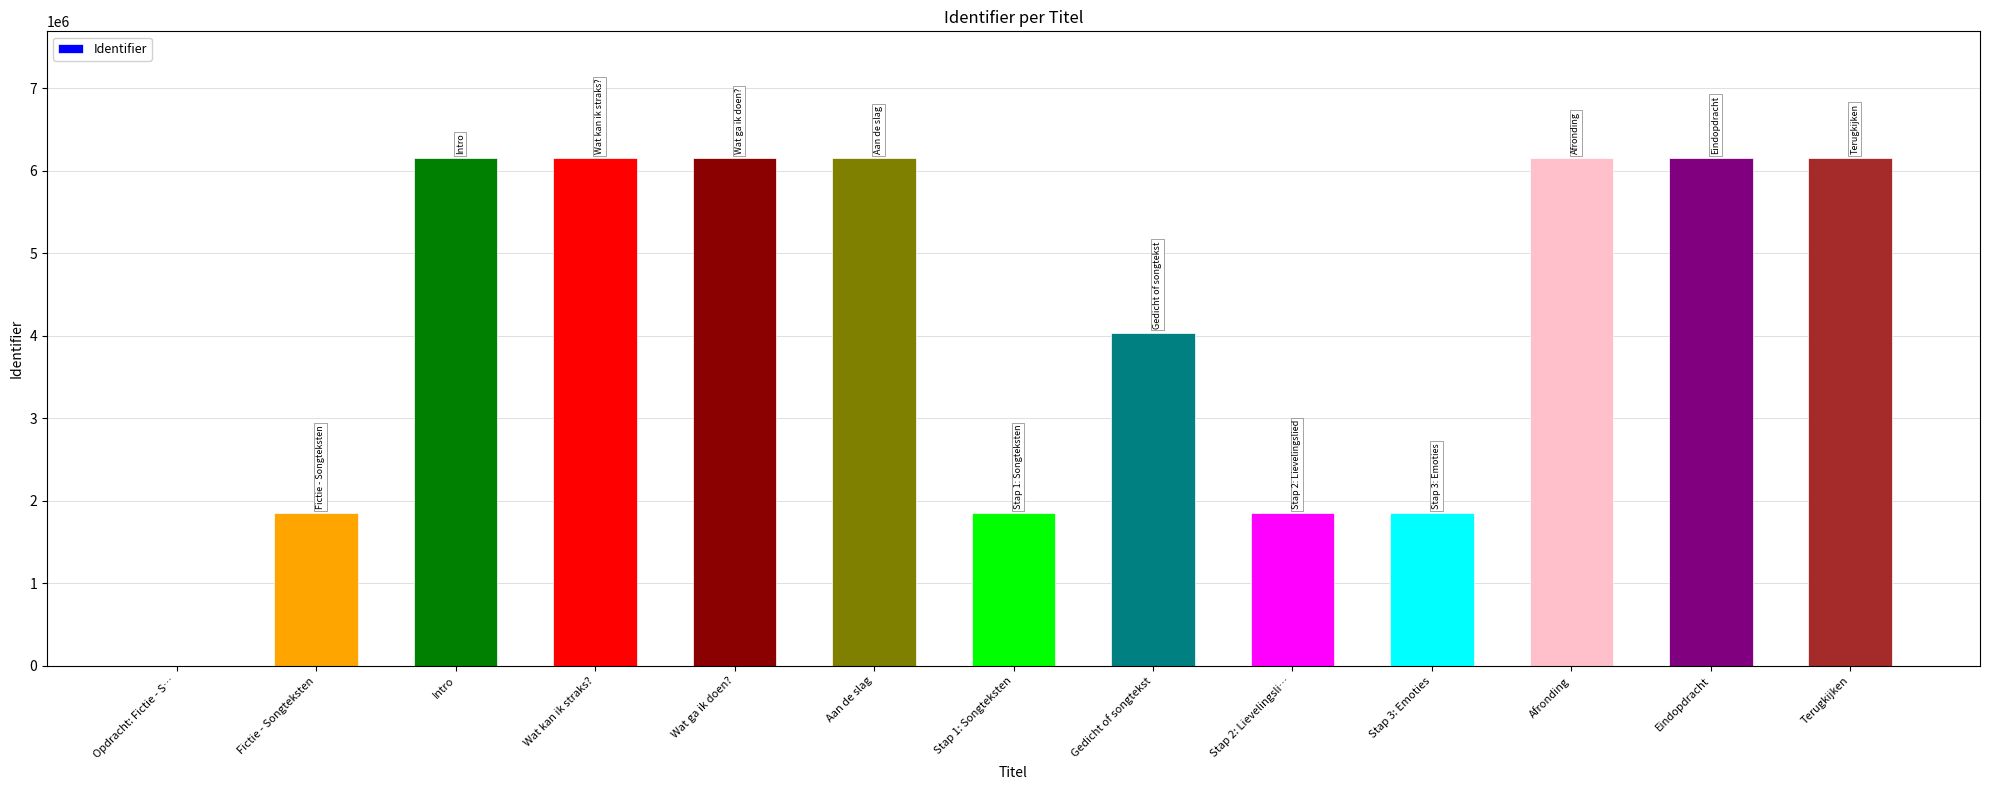

Is it true that the value at Stap 3: Emoties is 1850477?

True